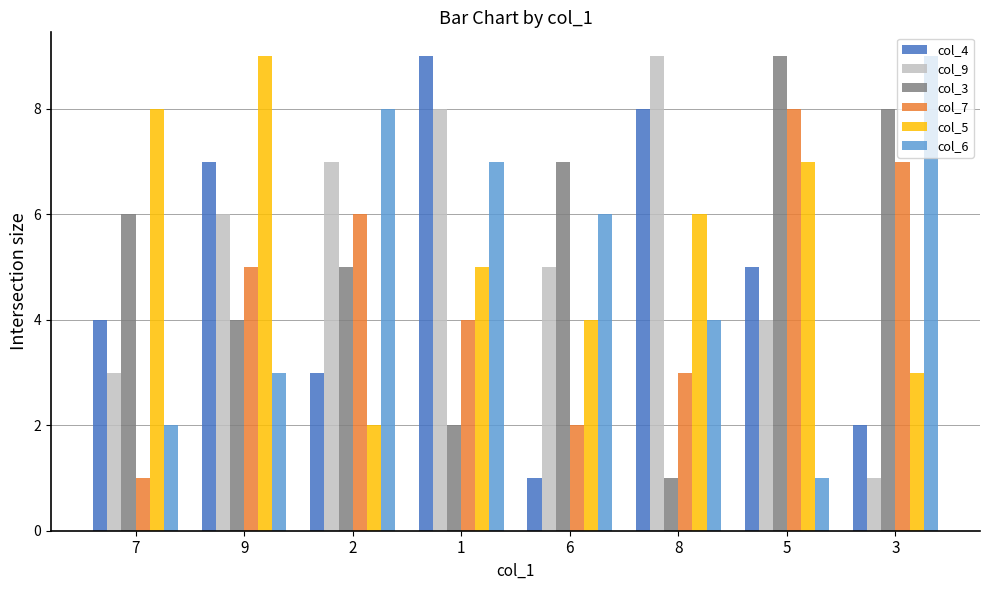

What is the maximum value shown in the chart?

9